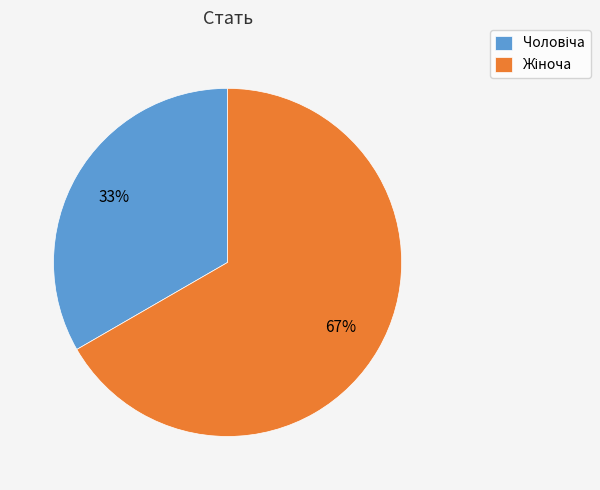

Is there a majority slice in this chart?

Yes